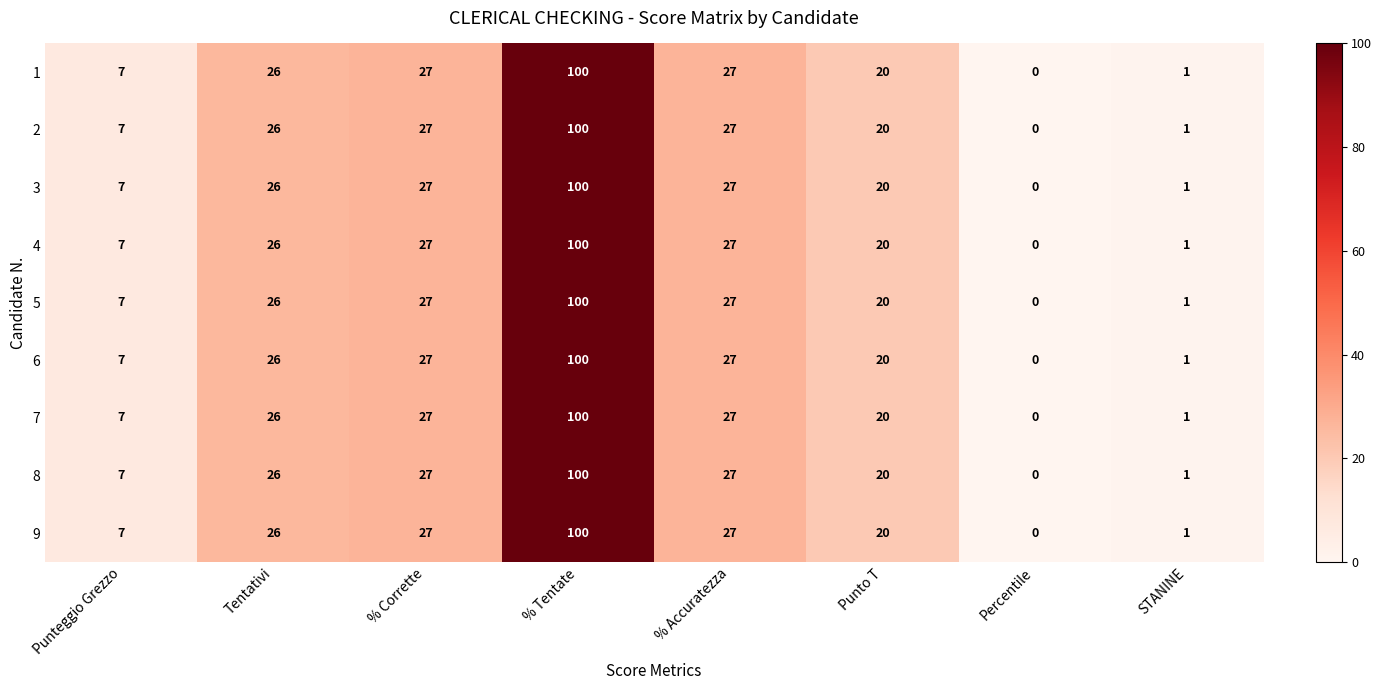

What is the total value across all series at Punteggio Grezzo?

63